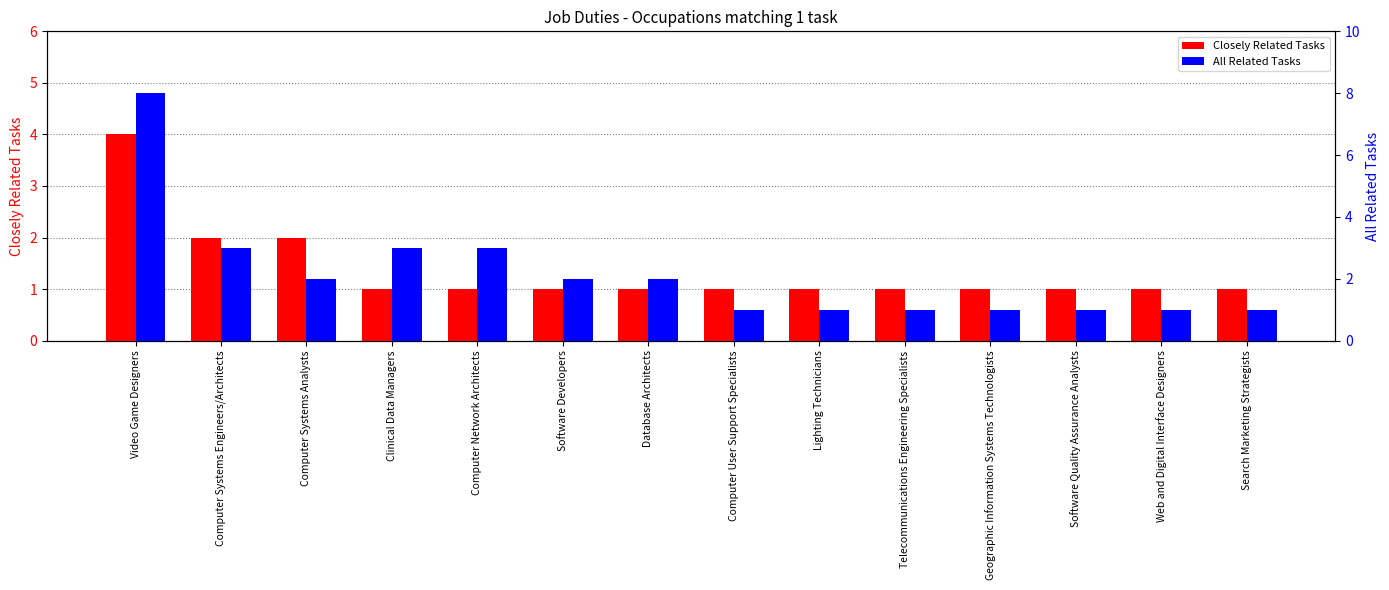

What are all the series names shown in the legend?

Closely Related Tasks, All Related Tasks